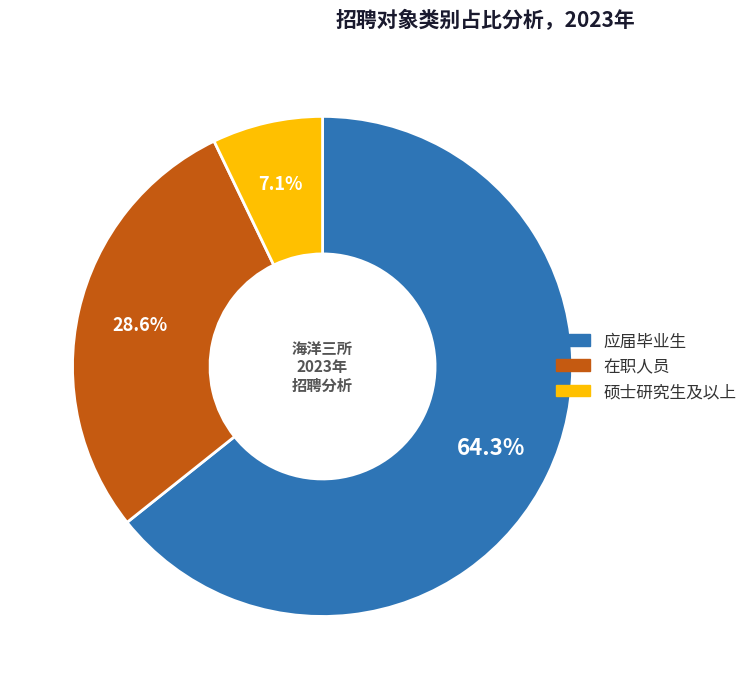

What percentage is the 应届毕业生 slice, to the nearest percent?

64%